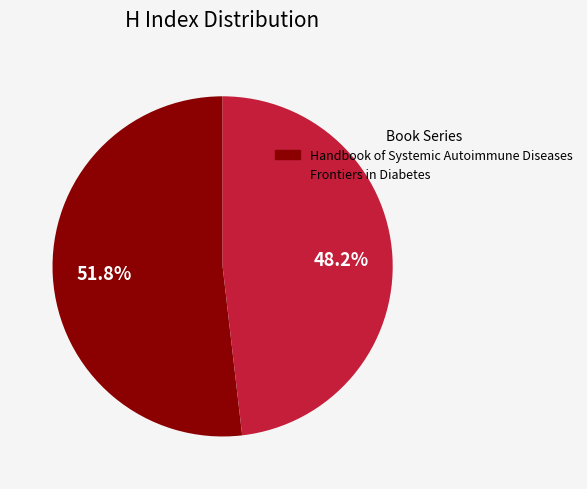

Is it true that Frontiers in Diabetes is 54% of the pie?

False